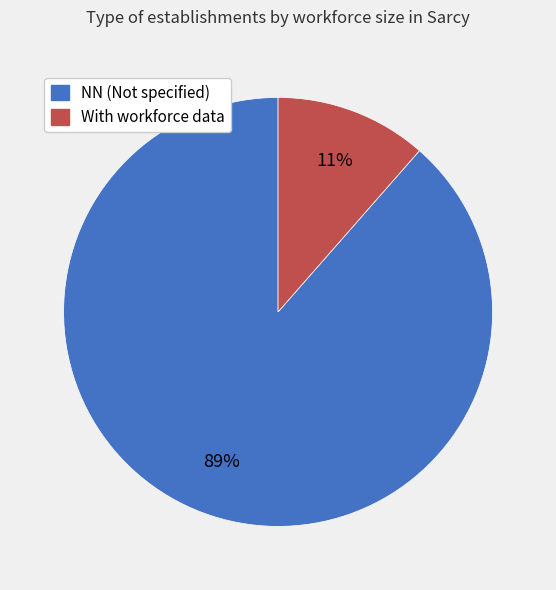

To the nearest percent, what is the average slice percentage?

50%